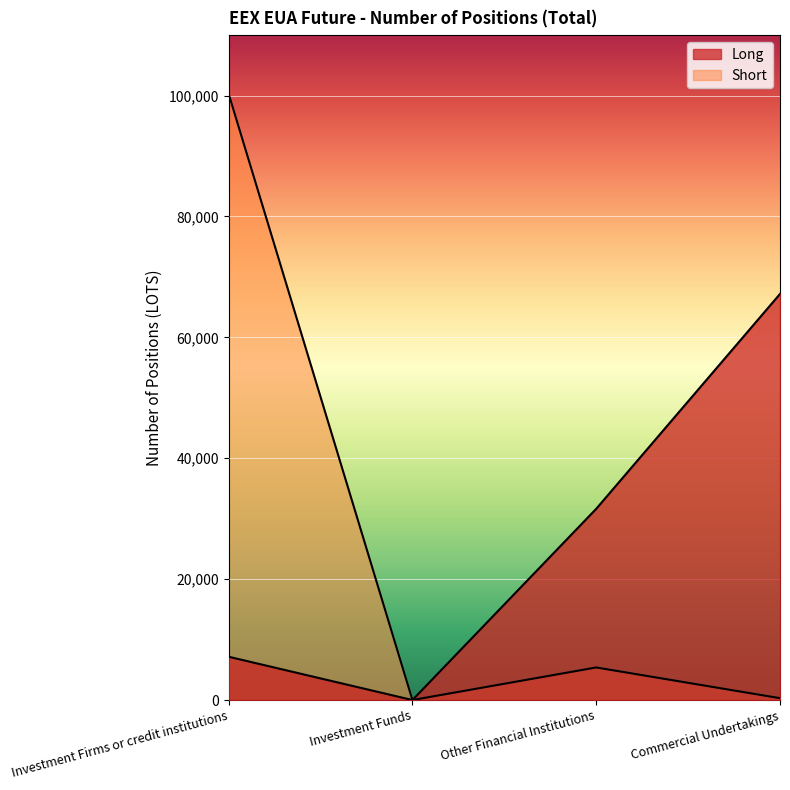

Which series has the largest range (max minus min)?

Short